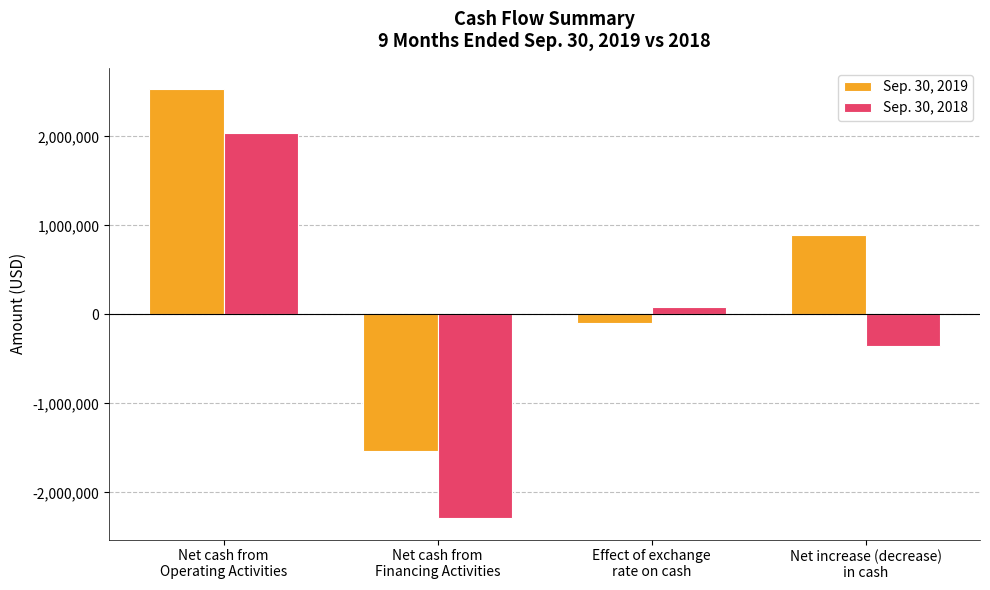

Does the chart contain stacked bars?

No